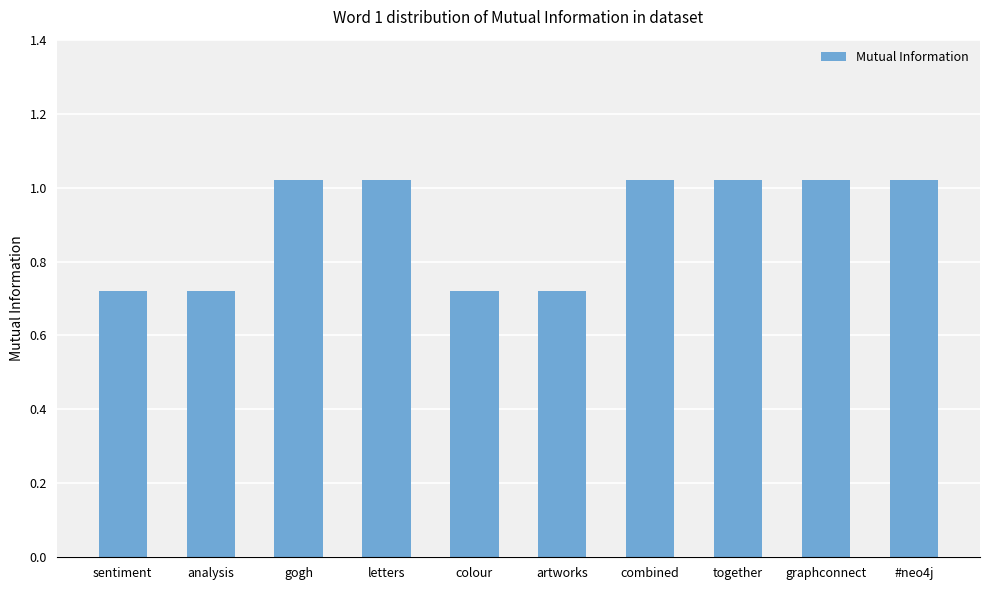

The chart shows a value of 1.7 at graphconnect. True or false?

False